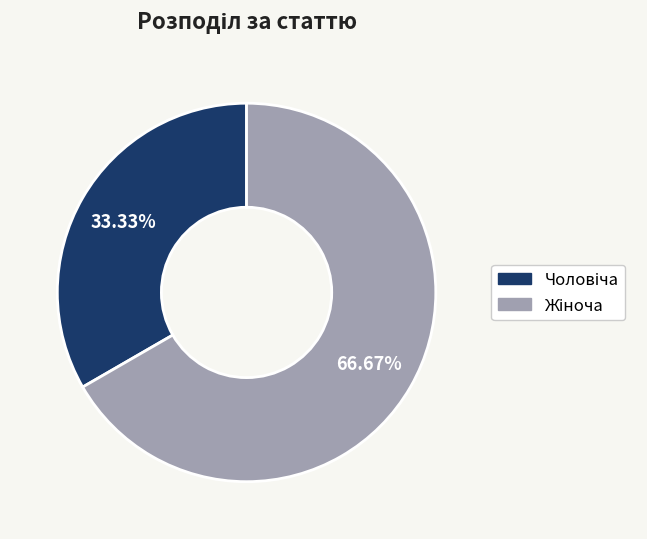

Does any single category account for the majority?

Yes